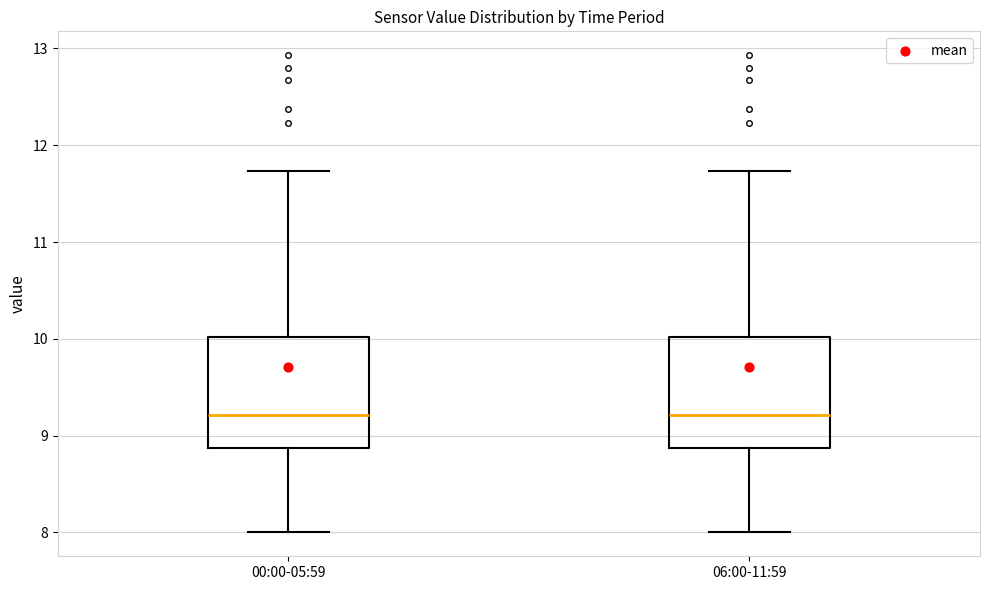

Reading left to right, transcribe this box plot: for each box, give where its median line is, the range the box spans, and where its two whiskers end, as read against the y-axis. The values are not printed on the chart, so give them approximately, as read against the axis.

00:00-05:59: median 9.2, box 8.9 to 10.0, whiskers 8.0 to 11.7
06:00-11:59: median 9.2, box 8.9 to 10.0, whiskers 8.0 to 11.7